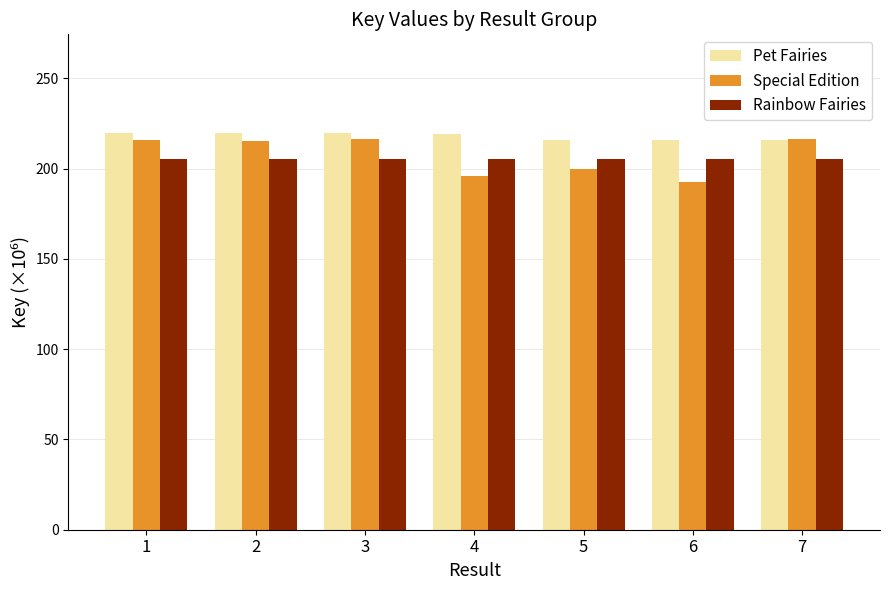

How many bars are there in each group?

3